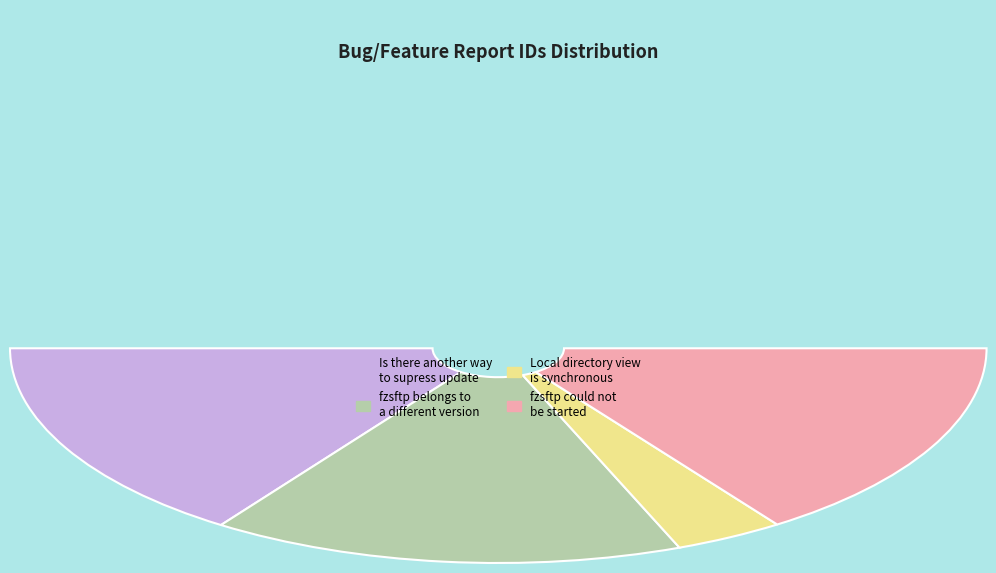

To the nearest percent, what percentage of the pie is fzsftp belongs to a different version?

31%